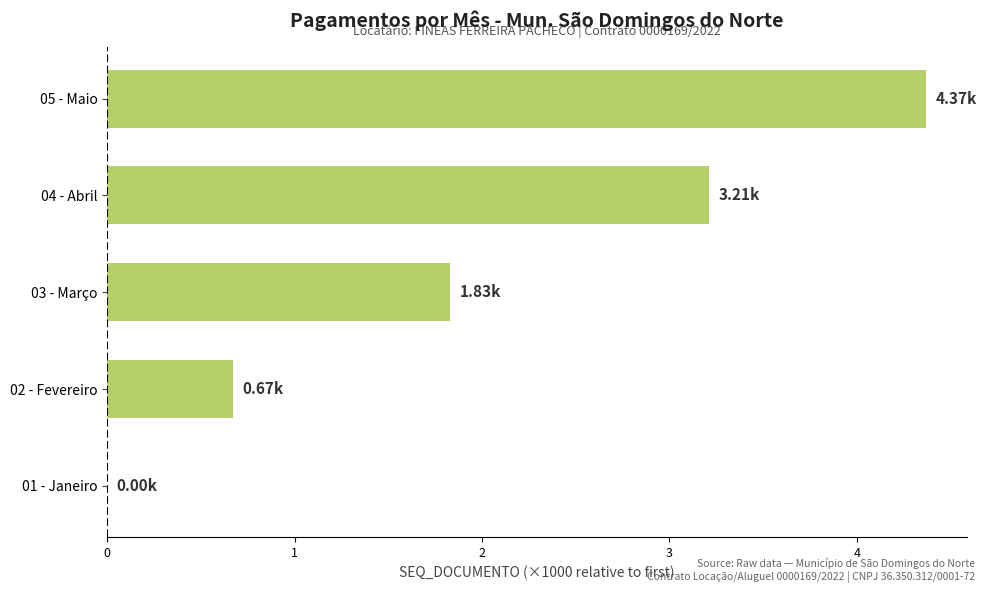

What is the sum of the values at 05 - Maio and 03 - Março?

6.2